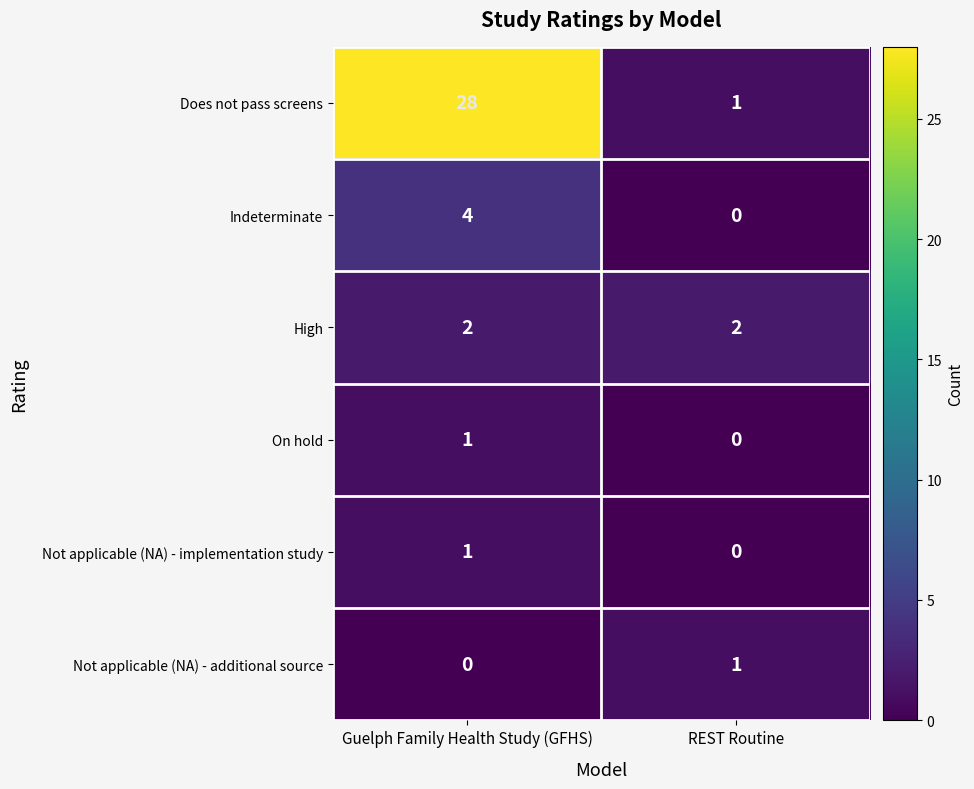

Which series has the largest total across all categories?

Does not pass screens